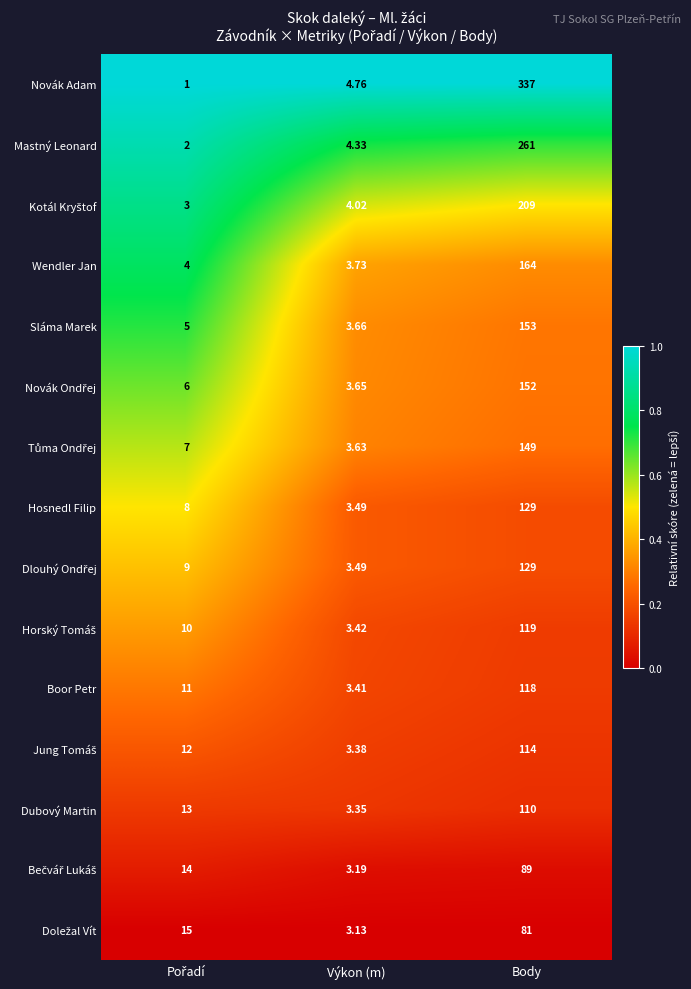

Which series changed the most between Výkon (m) and Body?

Novák Adam